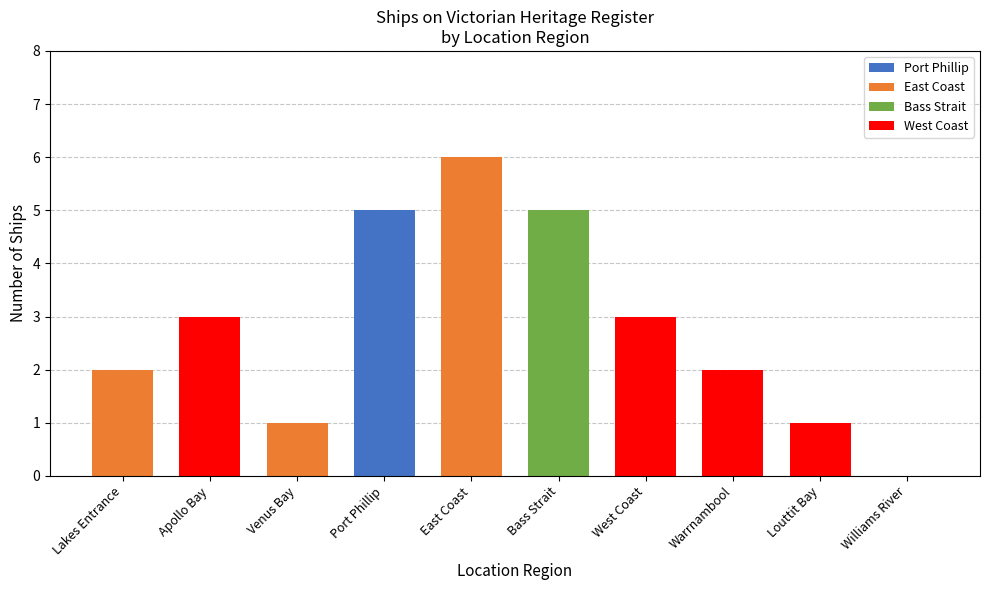

What is the total value across all series at East Coast?

6